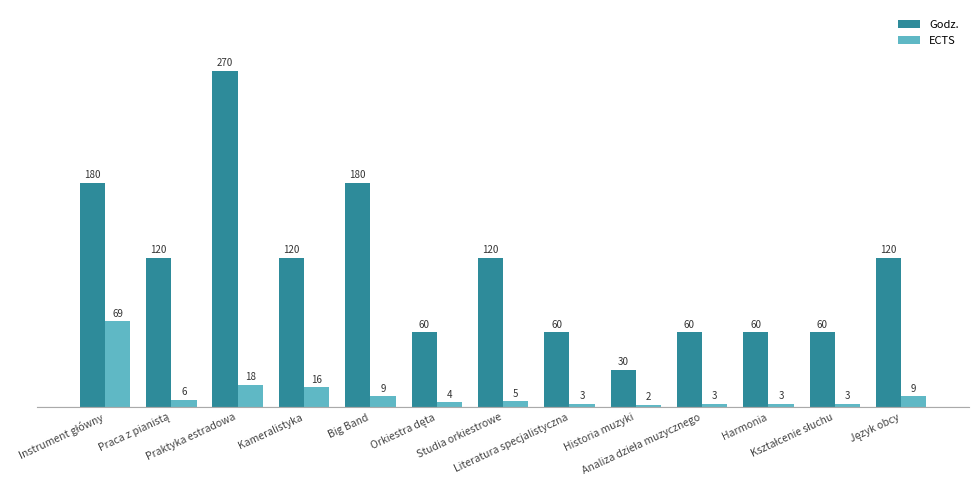

Which series has the largest total across all categories?

Godz.